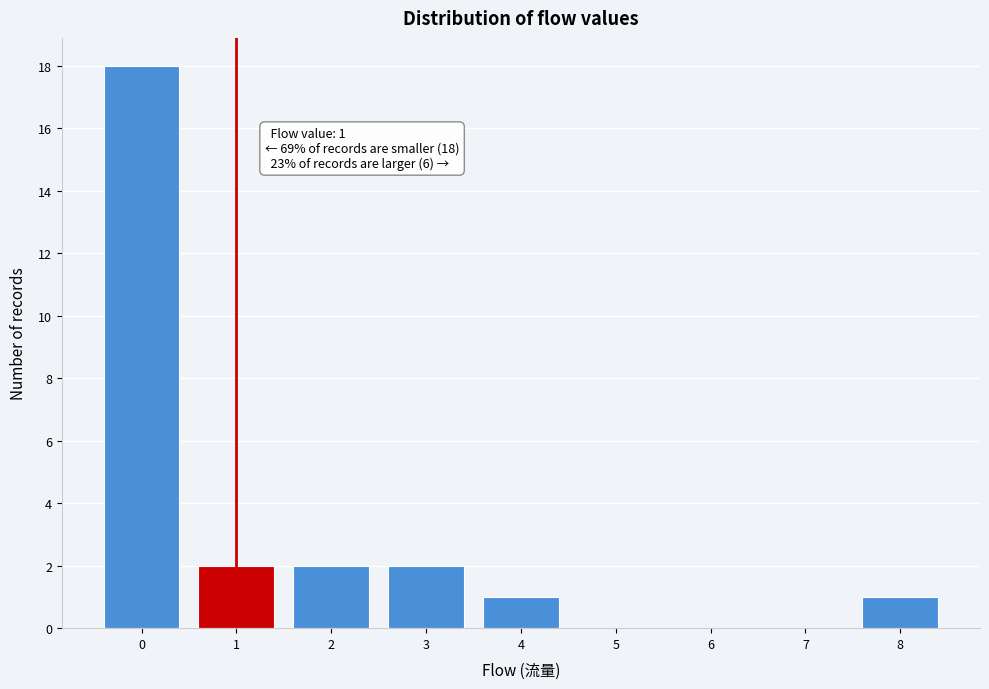

Which range on the x-axis has the tallest bar?

-0.5 to 0.5